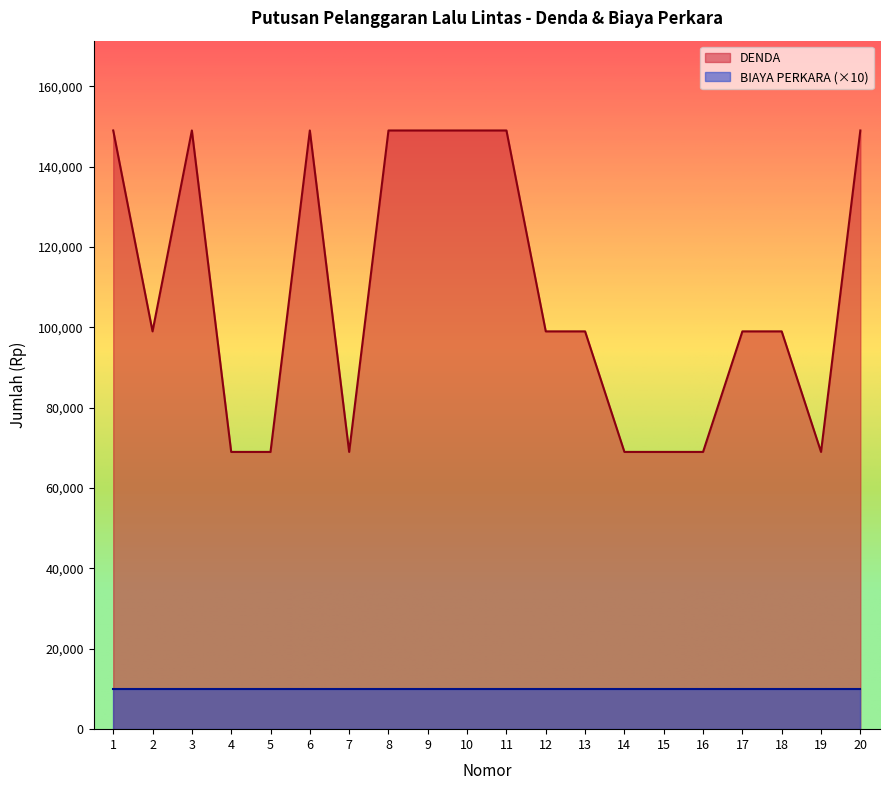

Is it true that the value at 17 is 139450?

False